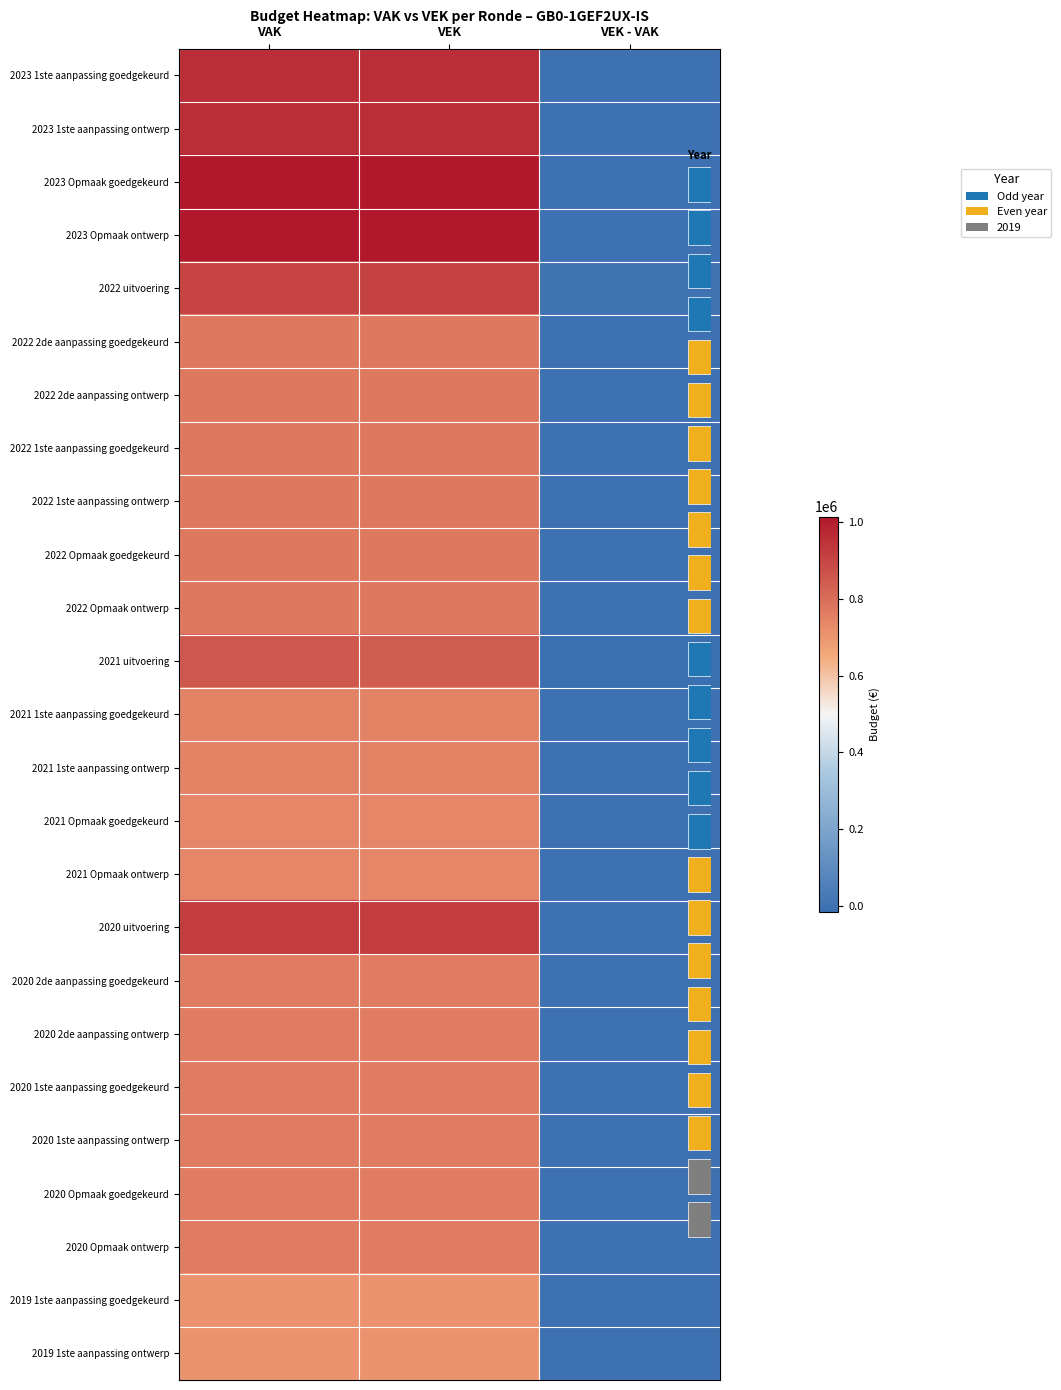

Which series changed the most between VEK and VEK - VAK?

2023 Opmaak goedgekeurd